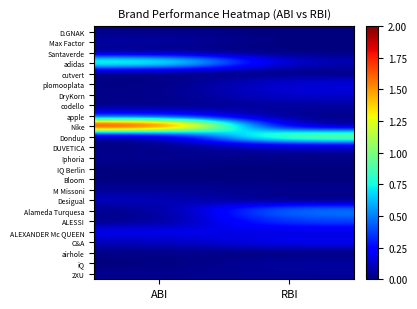

Between ABI and RBI, which is larger?

ABI